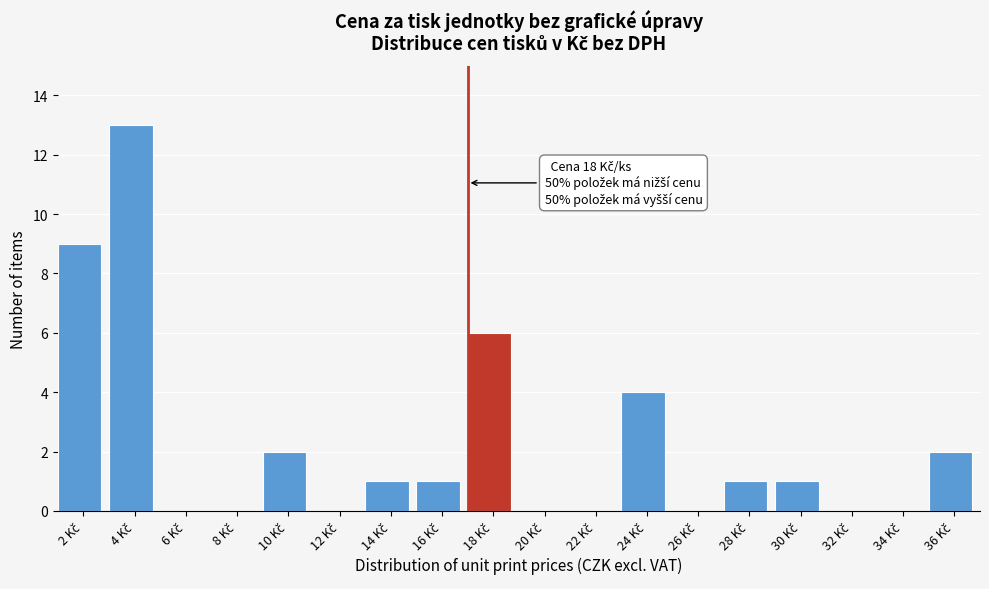

What is the sum of all values?

40